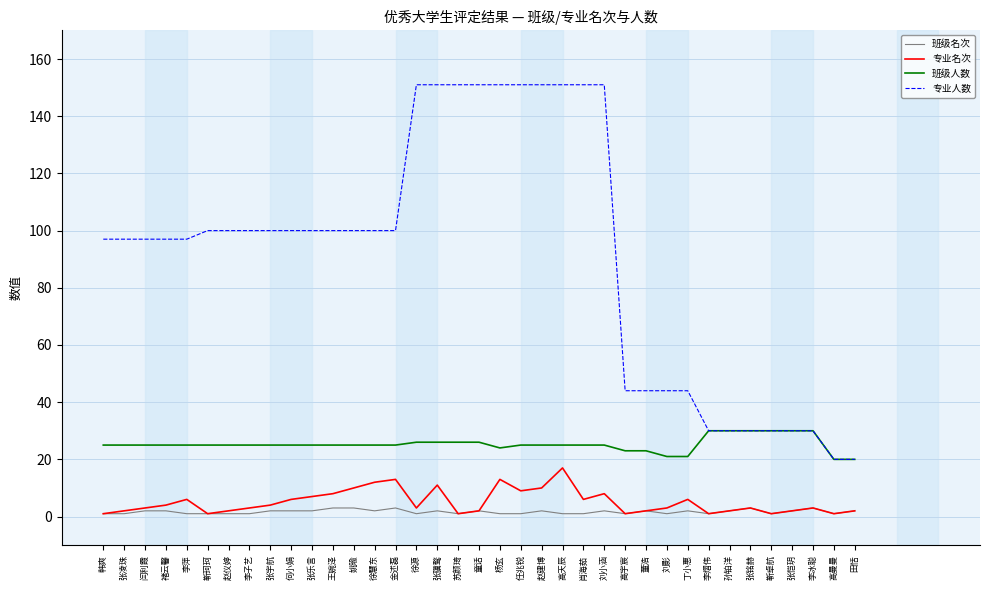

What is the spread (max minus min) of values at 靳珂珂?

99